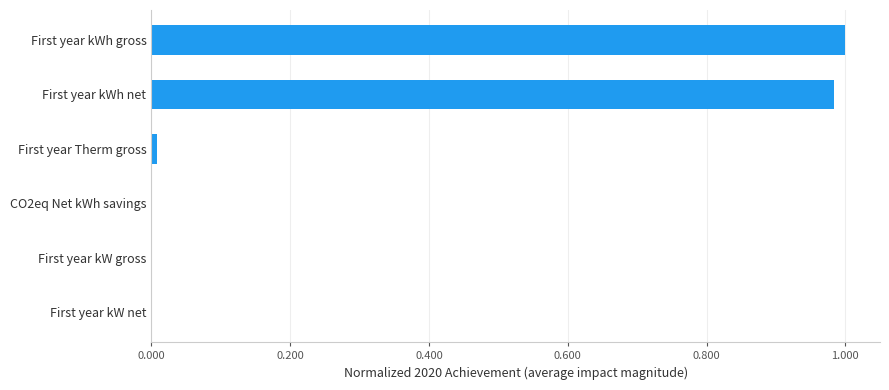

Are the bars horizontal?

Yes